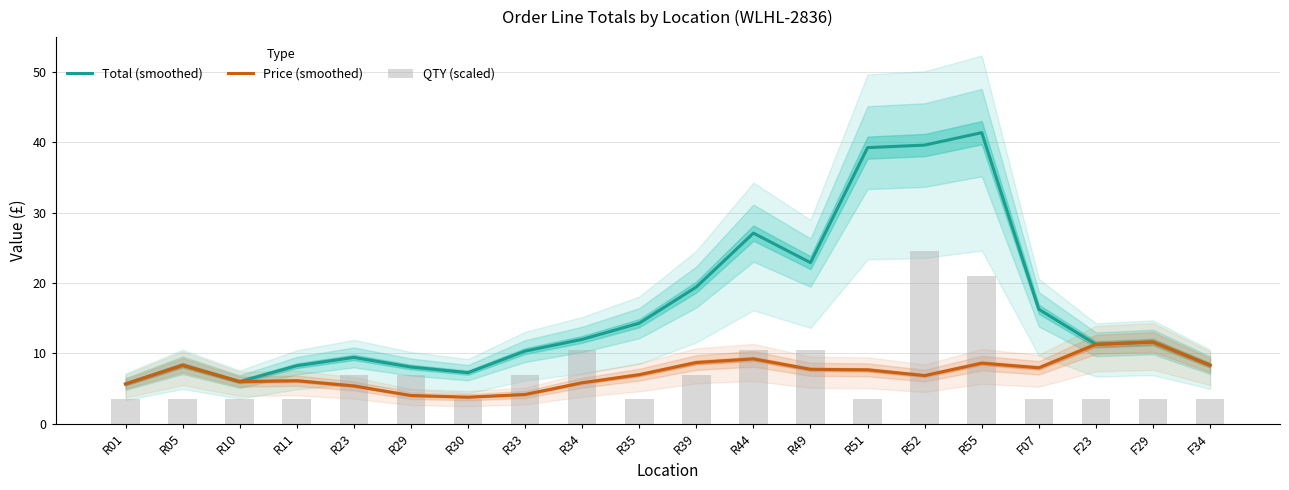

What are all the series names shown in the legend?

Total (smoothed), Price (smoothed), QTY (scaled)